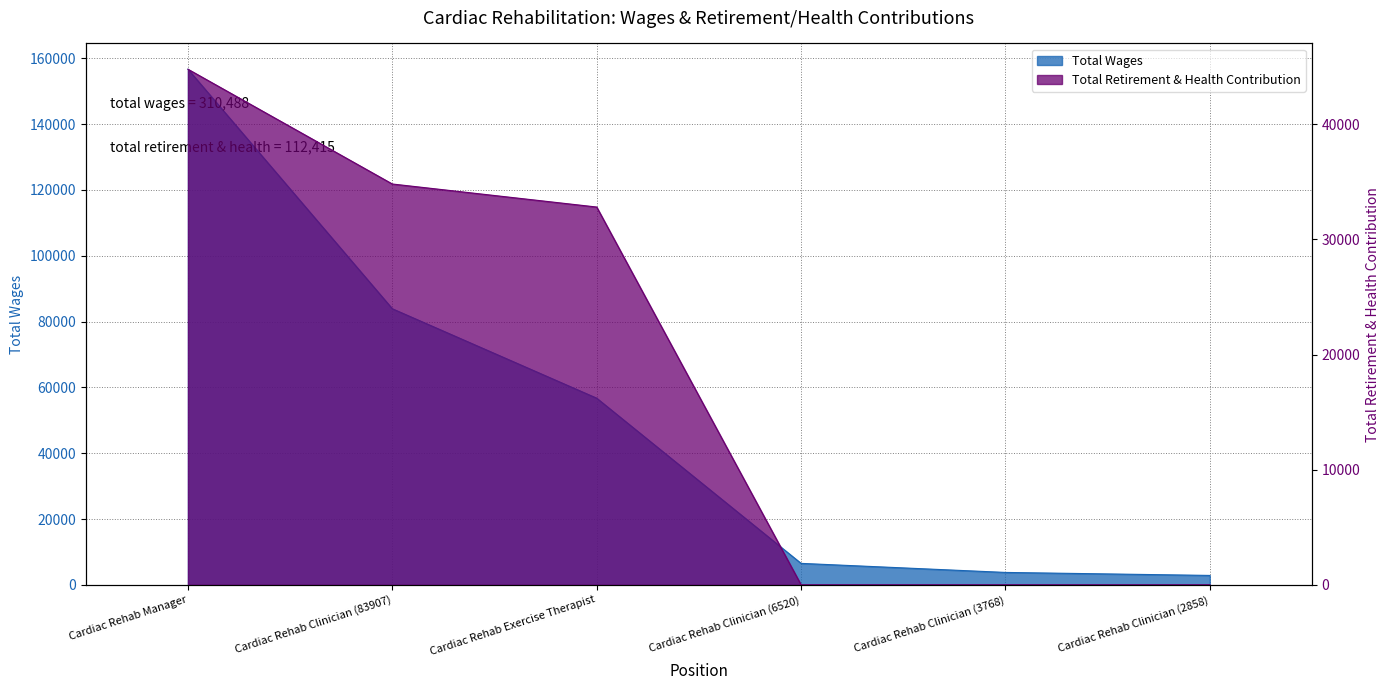

What is the difference between the maximum and second lowest values in the Total Wages series?

152938